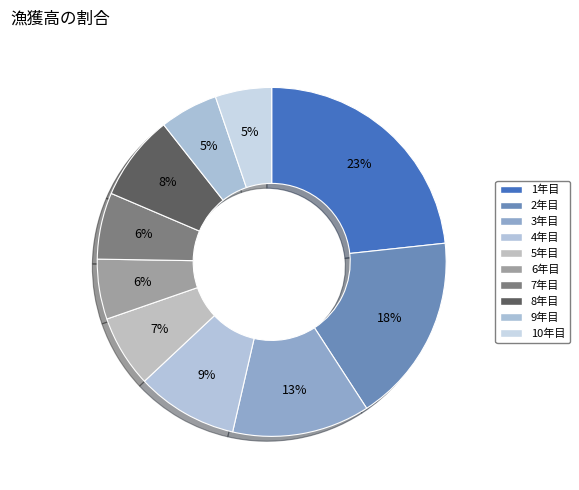

Which category has the biggest portion of the pie?

1年目